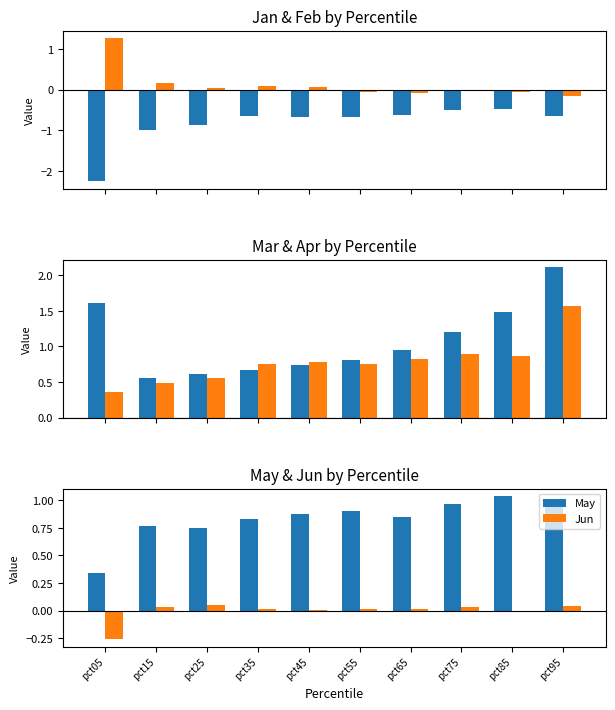

Reading left to right, list all the values displayed in this chart.

Jan: -2.2	-1.0	-0.9	-0.6	-0.7	-0.7	-0.6	-0.5	-0.5	-0.7
Feb: 1.3	0.2	0.0	0.1	0.1	-0.0	-0.1	-0.0	-0.1	-0.1
Mar: 1.6	0.6	0.6	0.7	0.7	0.8	1.0	1.2	1.5	2.1
Apr: 0.4	0.5	0.6	0.8	0.8	0.8	0.8	0.9	0.9	1.6
May: 0.3	0.8	0.7	0.8	0.9	0.9	0.8	1.0	1.0	1.0
Jun: -0.3	0.0	0.0	0.0	0.0	0.0	0.0	0.0	-0.0	0.0